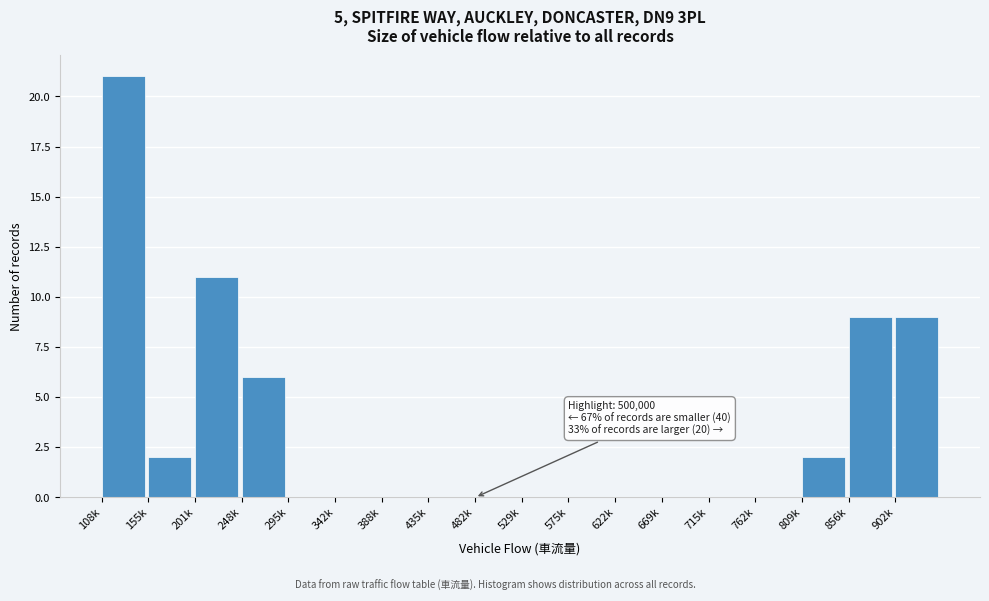

Reading left to right, transcribe all the data shown in this chart.

108k=21	155k=2	201k=11	248k=6	295k=0	342k=0	388k=0	435k=0	482k=0	529k=0	575k=0	622k=0	669k=0	715k=0	762k=0	809k=2	856k=9	902k=9